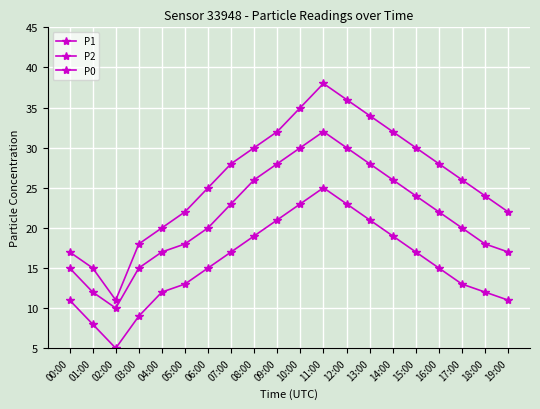

Does the chart display data point markers on the line(s)?

Yes